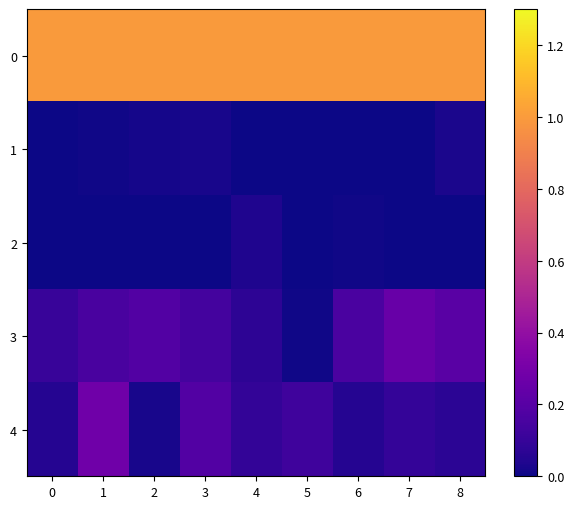

Between 4 and 6, which is larger?

4